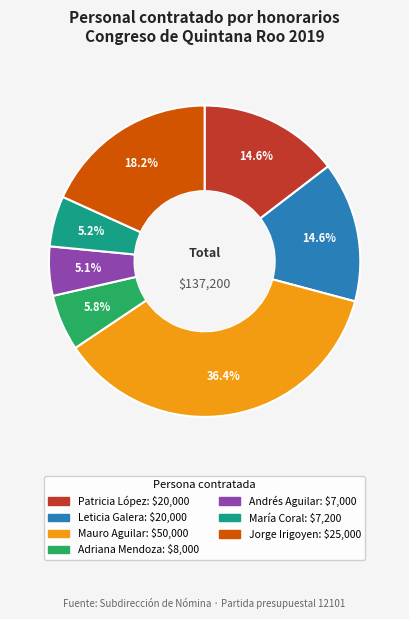

The Andrés Aguilar slice represents 16% of the pie. True or false?

False